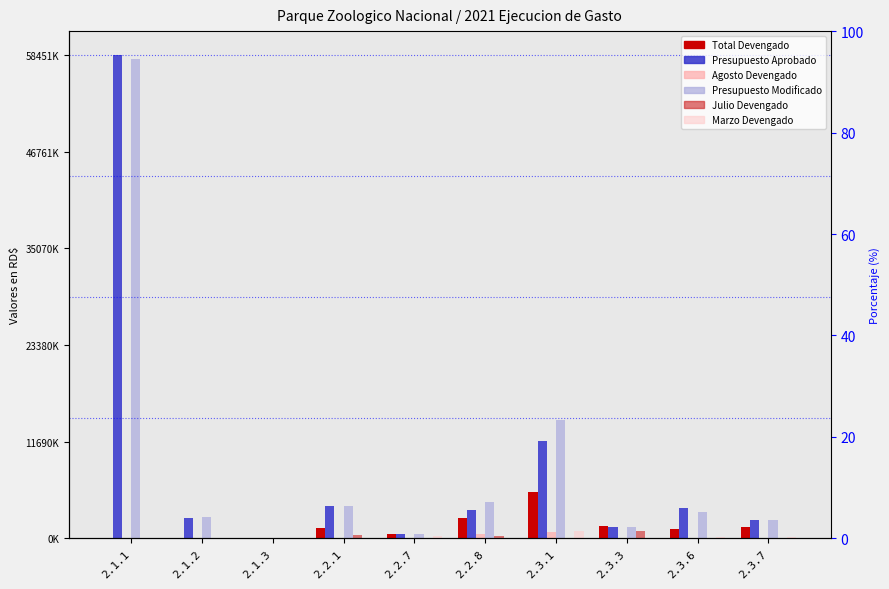

Reading right to left, extract all data points from this chart.

Total Devengado: 1417619	1084394	1545523	5592923	2465828	575079	1245932	16170	6600	0
Presupuesto Aprobado: 2255000	3730000	1360000	11824711	3440000	500000	3883550	25000	2520000	58451500
Agosto Devengado: 6722	16593	80667	738793	529756	2454	63629	0	0	0
Presupuesto Modificado: 2255000	3230000	1360000	14375738	4340000	500000	3883550	25000	2601500	58030000
Julio Devengado: 12704	67160	917682	41993	268327	79096	344247	0	0	0
Marzo Devengado: 182582	132550	25666	929769	55212	306439	20500	0	0	0